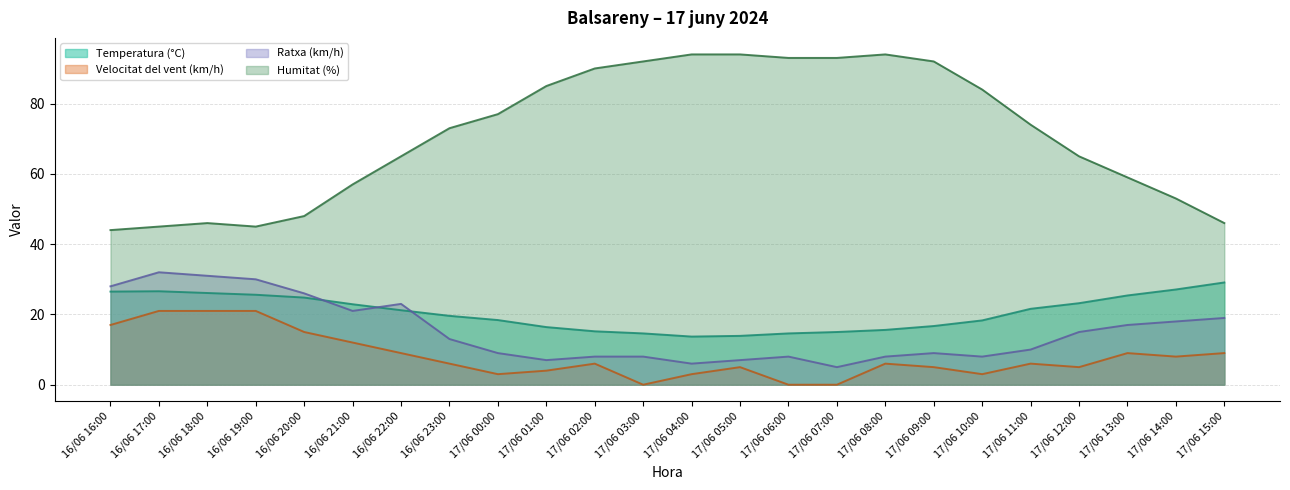

What is the label of the 3rd point from the right?

17/06 13:00